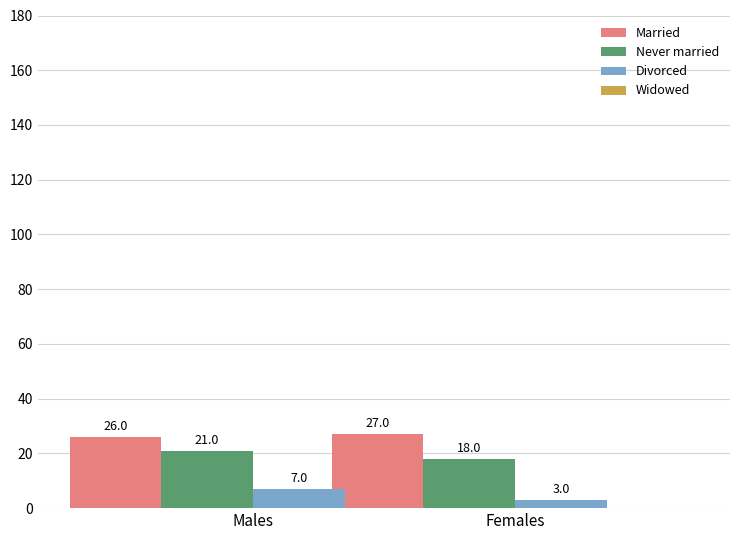

Rank the series at Females from lowest to highest value.

Divorced, Never married, Married